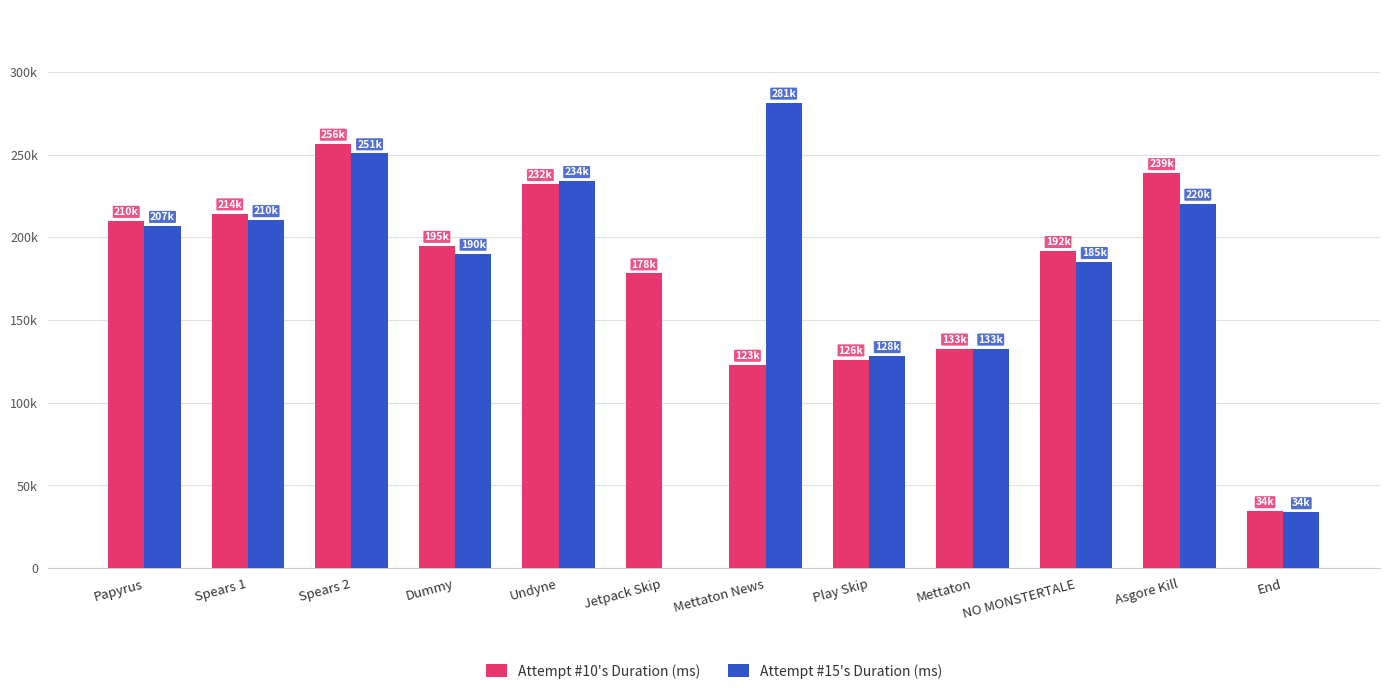

Which series changed the most between Undyne and Mettaton?

Attempt #15's Duration (ms)